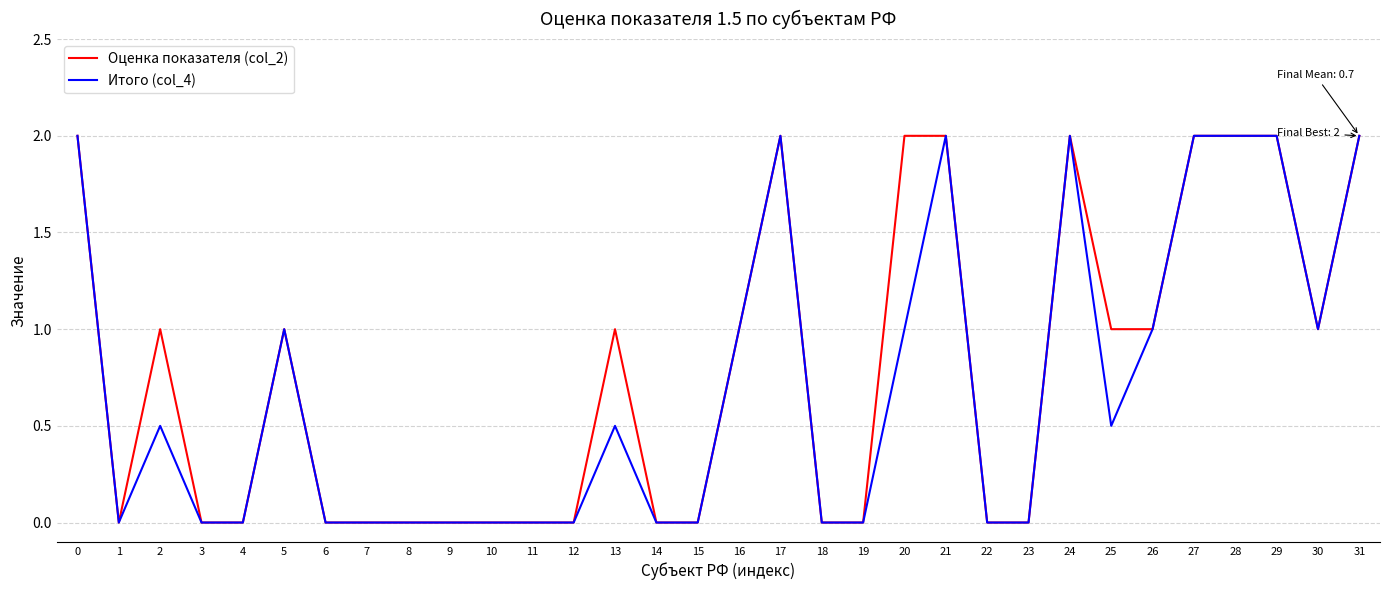

How many lines are shown in the chart?

2